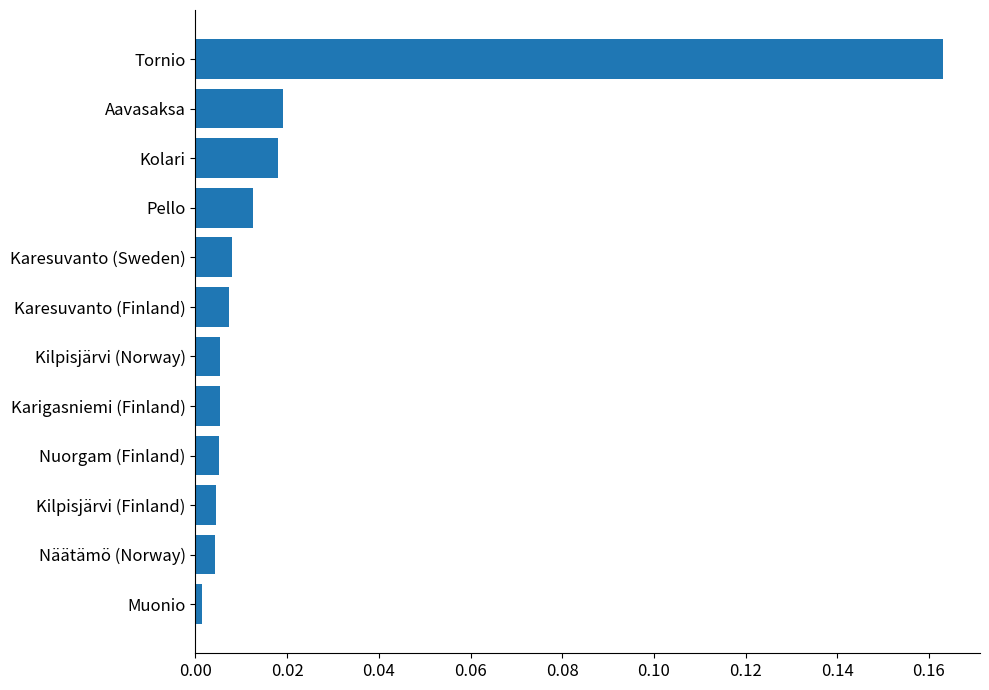

Between Tornio and Kilpisjärvi (Finland), which is larger?

Tornio